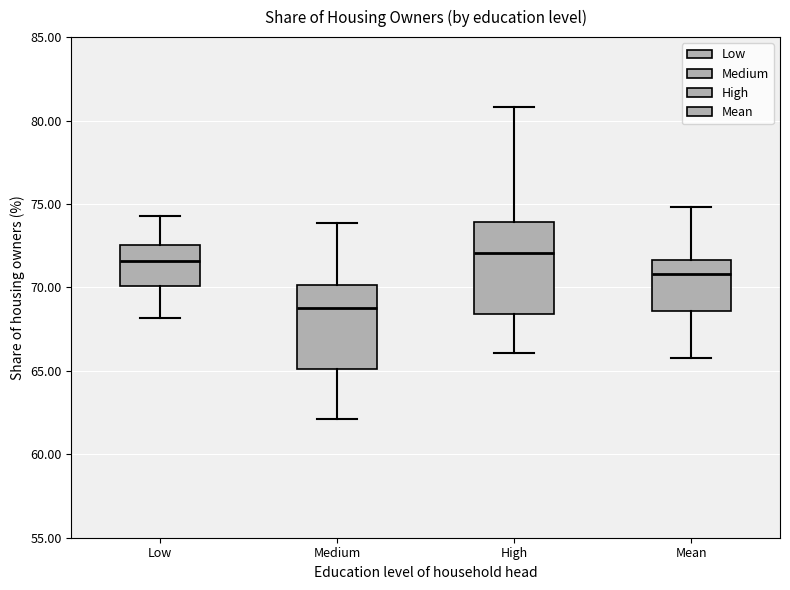

Reading left to right, read every box against the y-axis: the position of its median line, the range the box covers, and the ends of its whiskers. The values are not printed on the chart, so give them approximately, as read against the axis.

Low: median 71.5, box 70.0 to 72.5, whiskers 68.0 to 74.5
Medium: median 69.0, box 65.0 to 70.0, whiskers 62.0 to 74.0
High: median 72.0, box 68.5 to 74.0, whiskers 66.0 to 81.0
Mean: median 71.0, box 68.5 to 71.5, whiskers 66.0 to 75.0